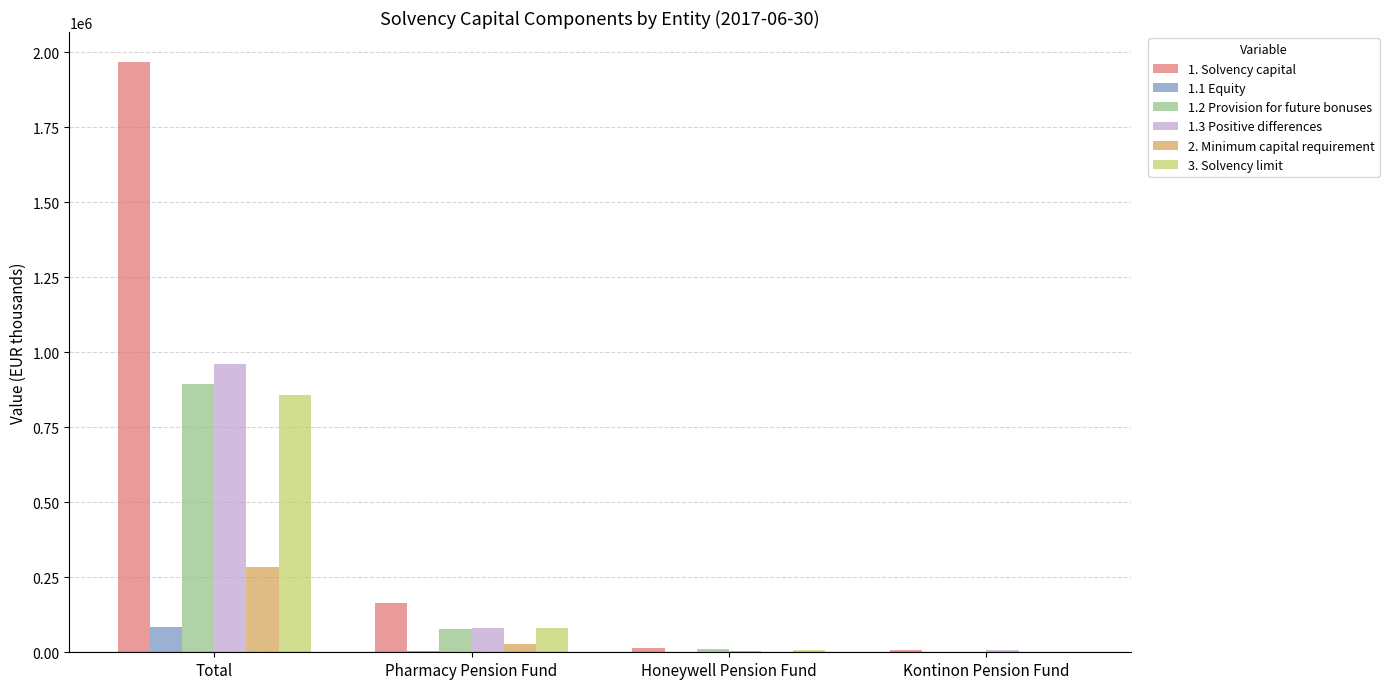

How many groups of bars are there?

4